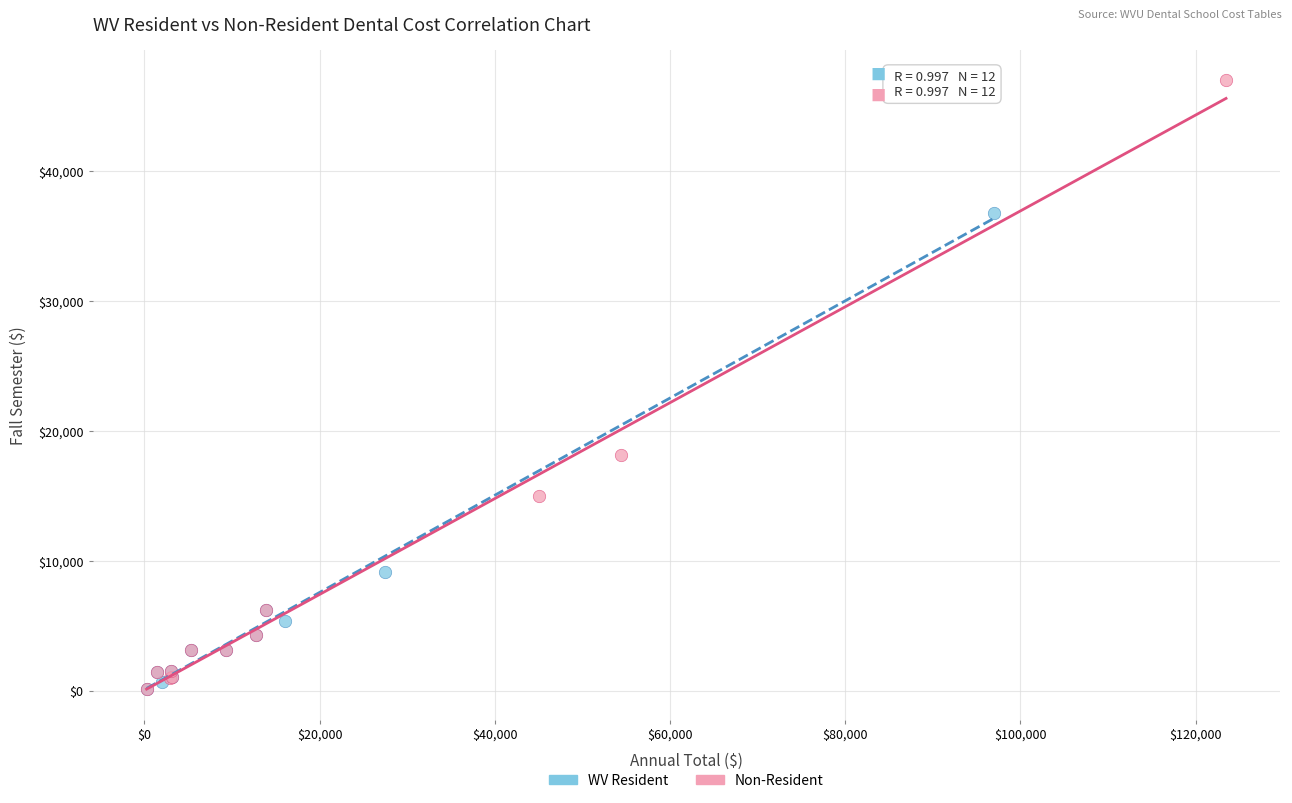

Which series reaches the maximum Y coordinate?

Non-Resident